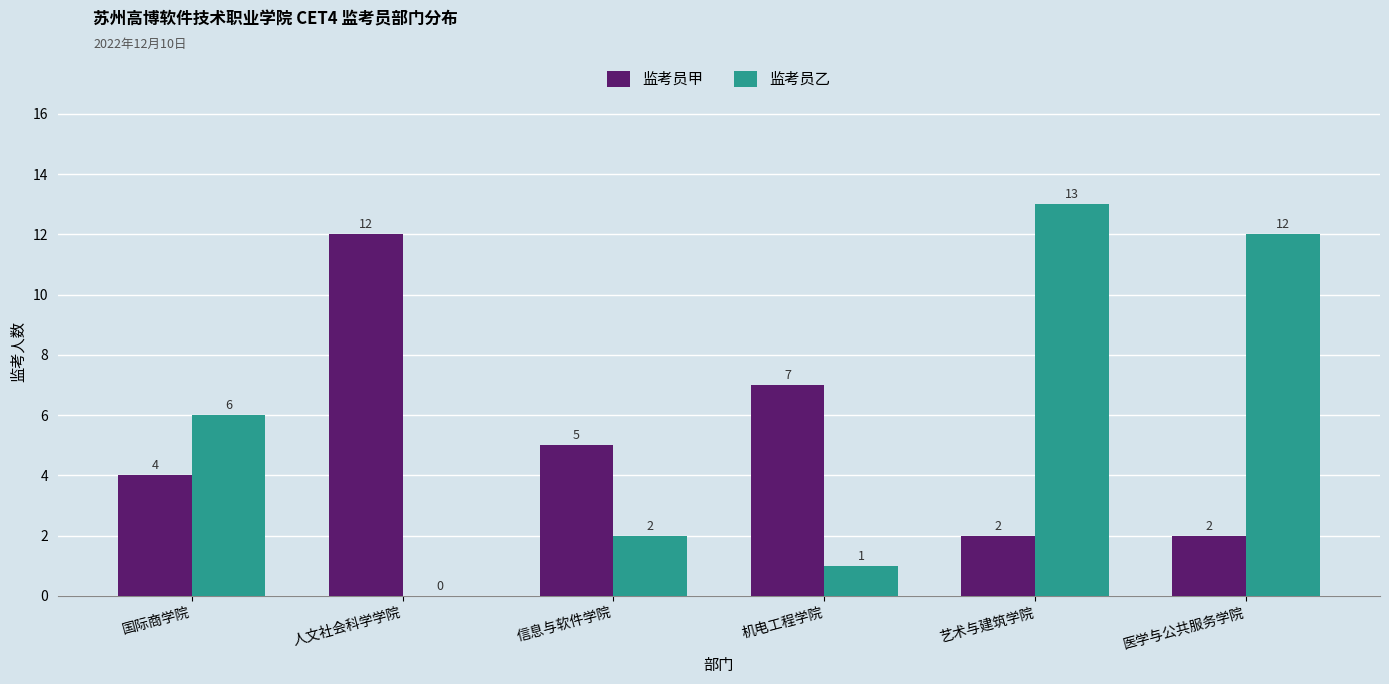

What is the greatest value displayed?

13